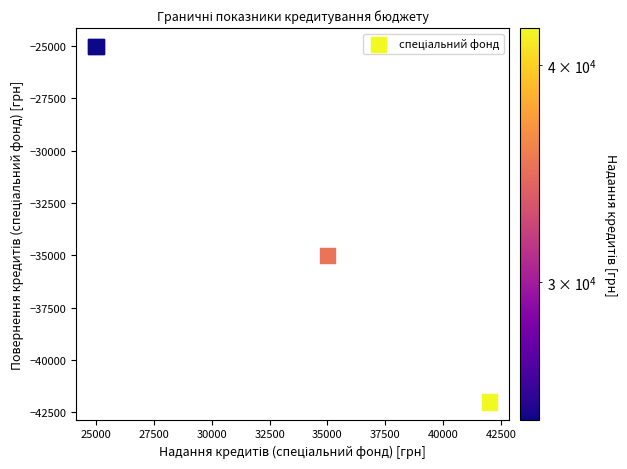

What Y value in the scatter plot is closest to -33500?

-35000